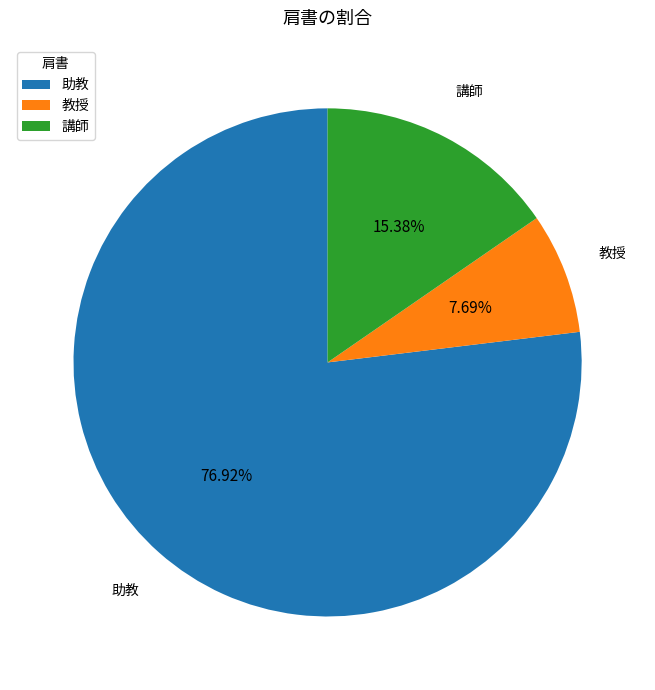

Combined, what portion of the pie is 助教 and 講師?

92.3%